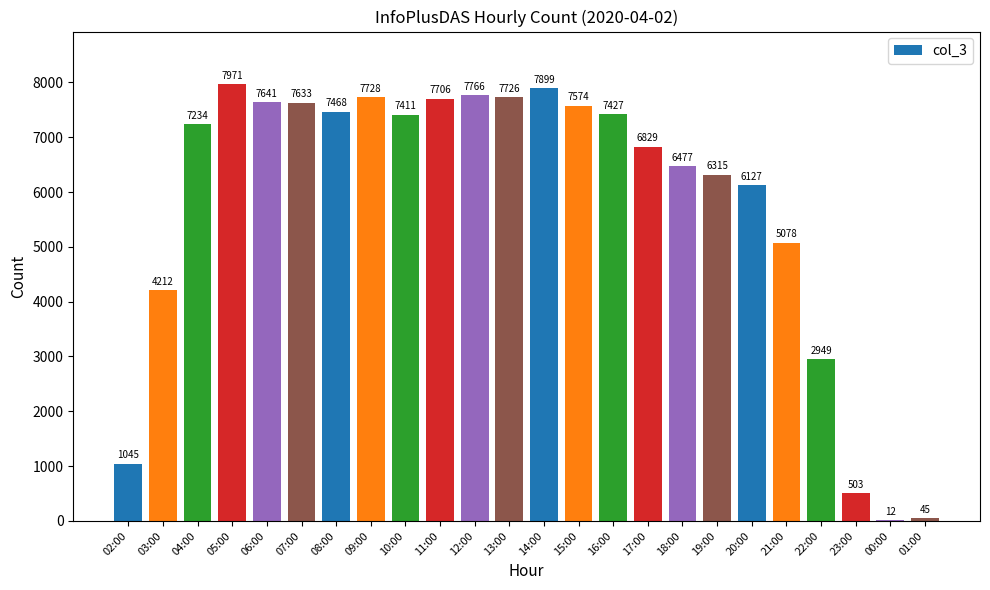

At which category does the chart reach its peak across all series?

05:00